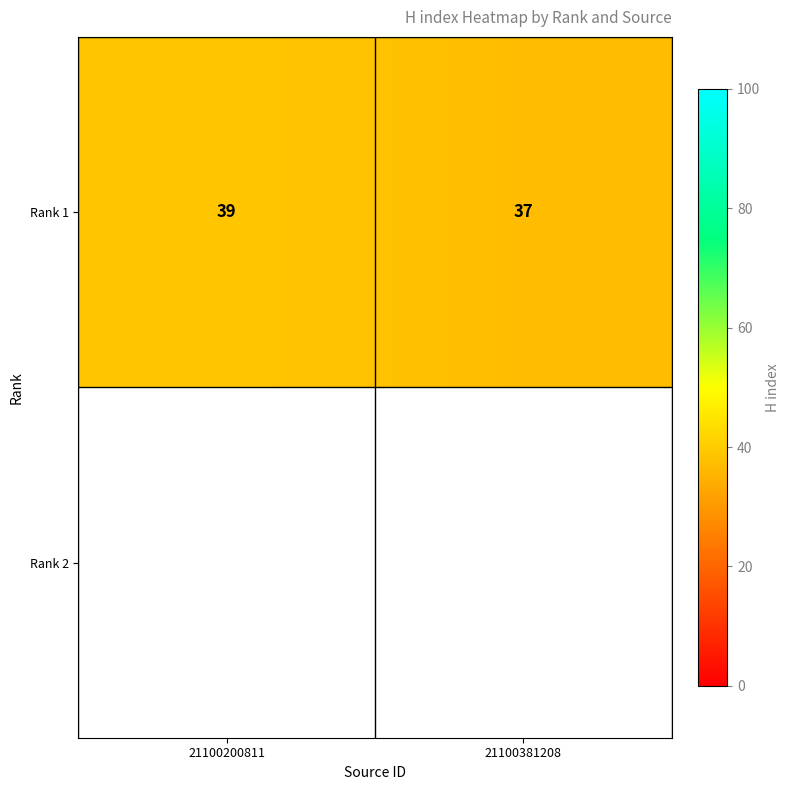

What is the sum of all values?

76